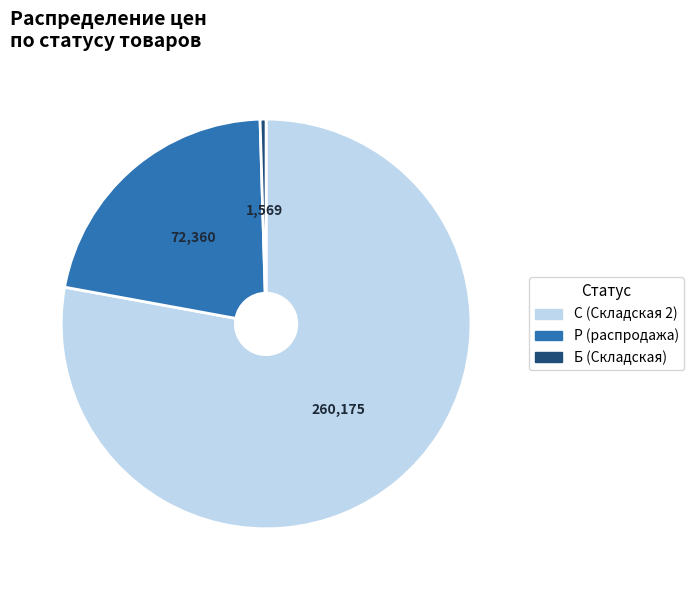

Is there a majority slice in this chart?

Yes